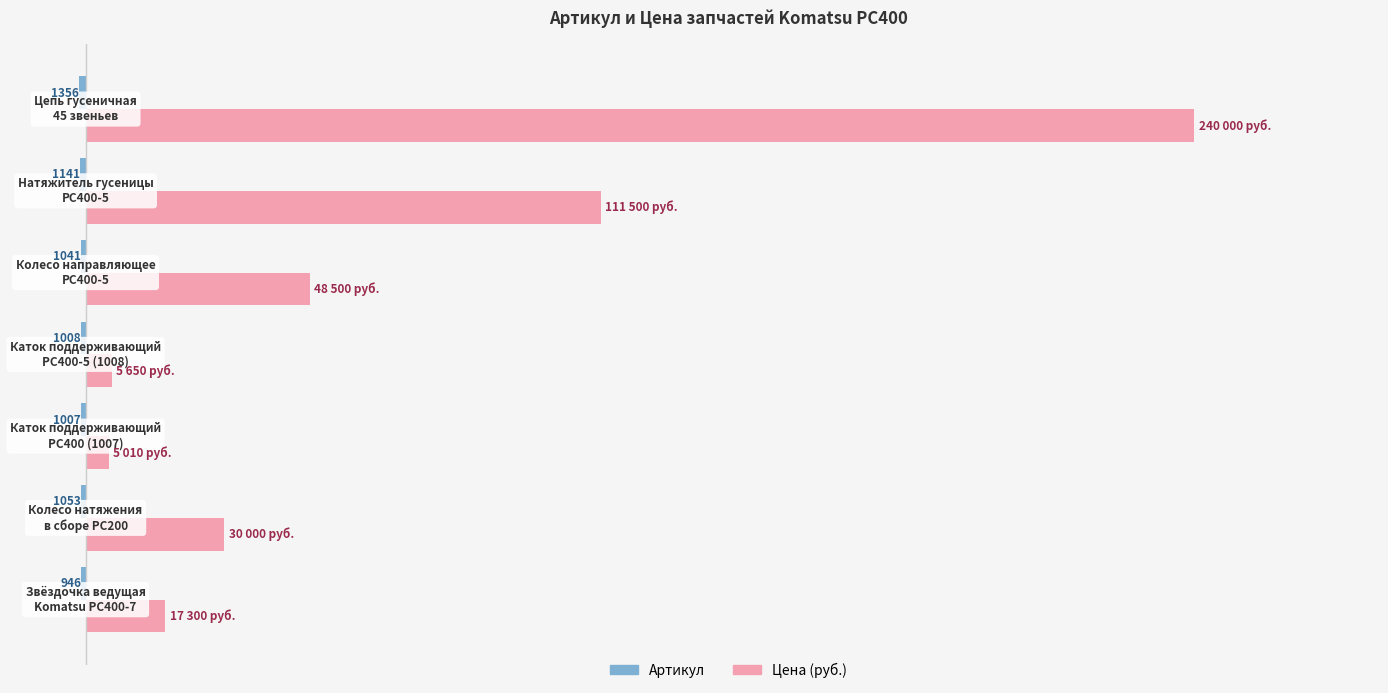

How many groups of bars are there?

7